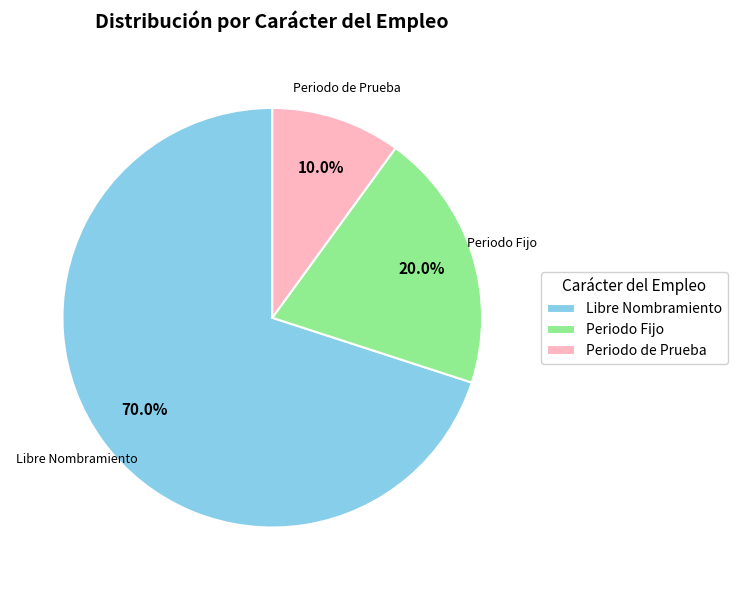

What percentage is NOT represented by Periodo de Prueba?

90.0%